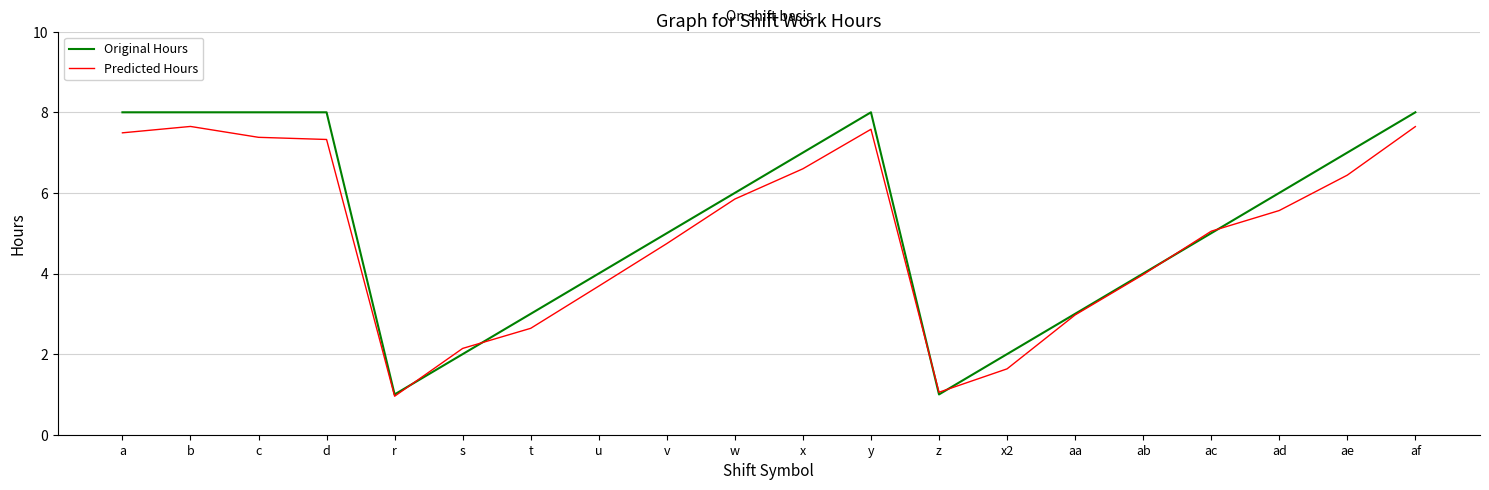

Which series ends up on top after the final intersection of Predicted Hours and Original Hours?

Original Hours